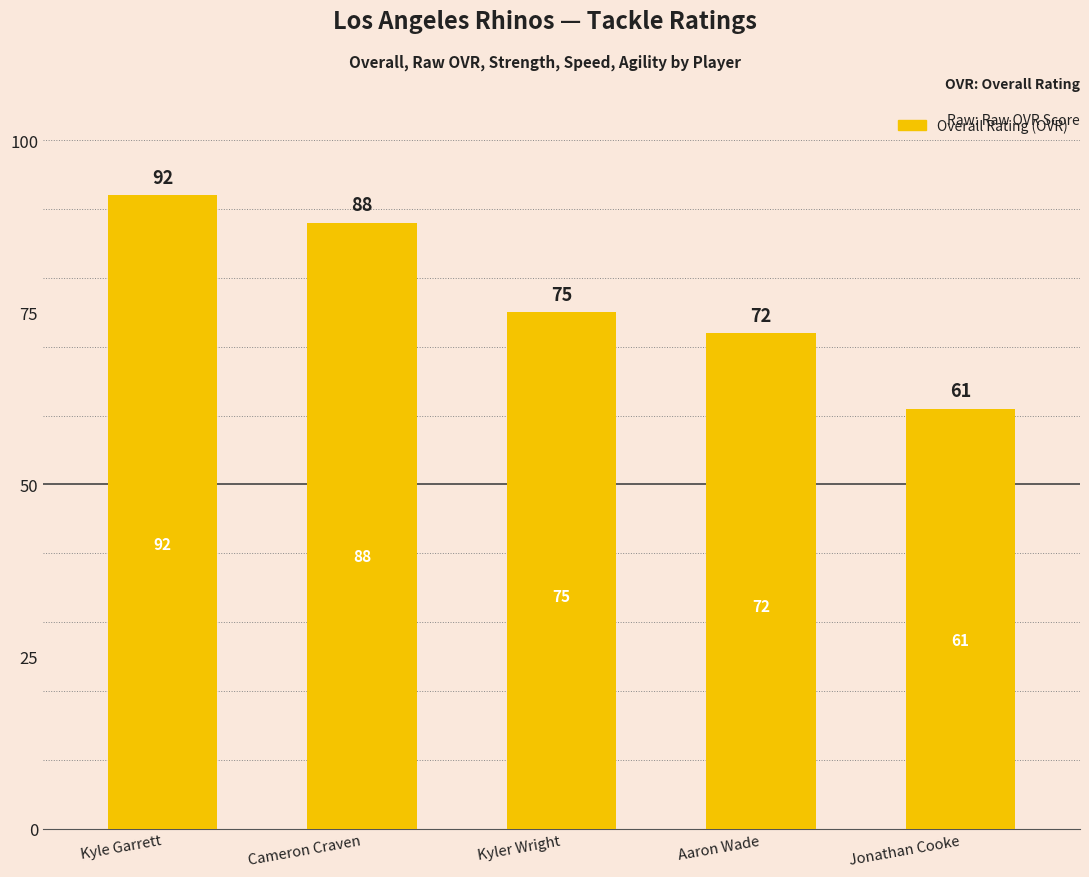

List the labels in order of value, largest first.

Kyle Garrett, Cameron Craven, Kyler Wright, Aaron Wade, Jonathan Cooke